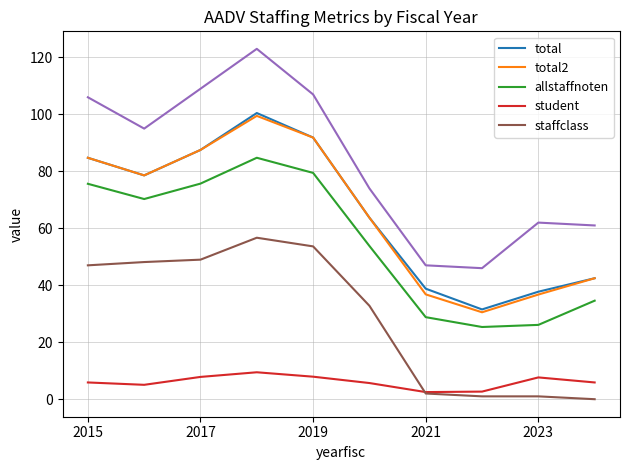

The value of total at 2021 is 38.8. True or false?

True